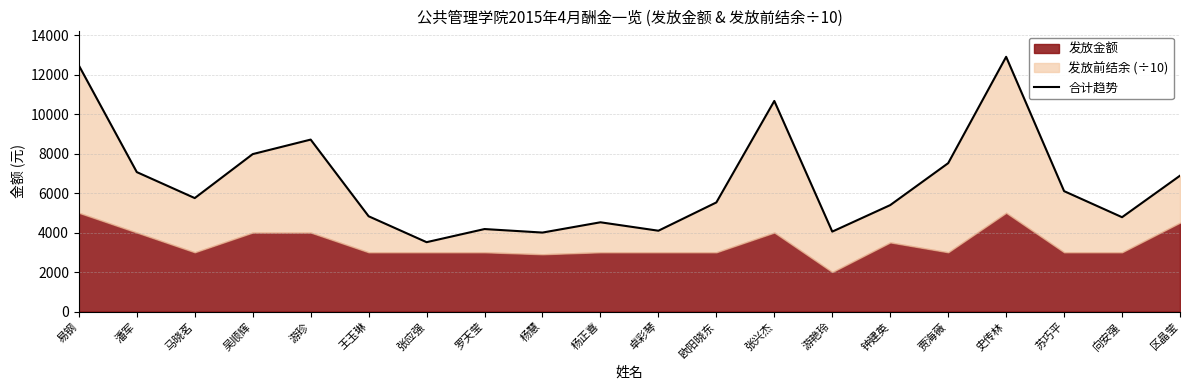

What is the approximate value at 张应强?

3511.5